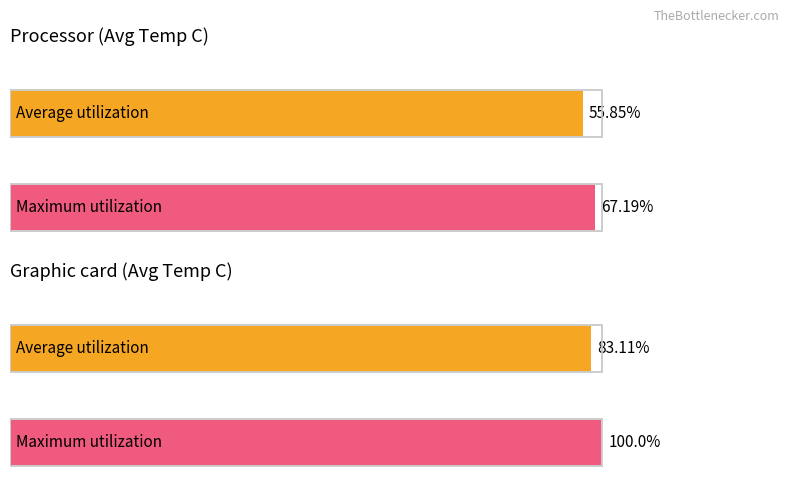

What are all the series names shown in the legend?

Average utilization, Maximum utilization